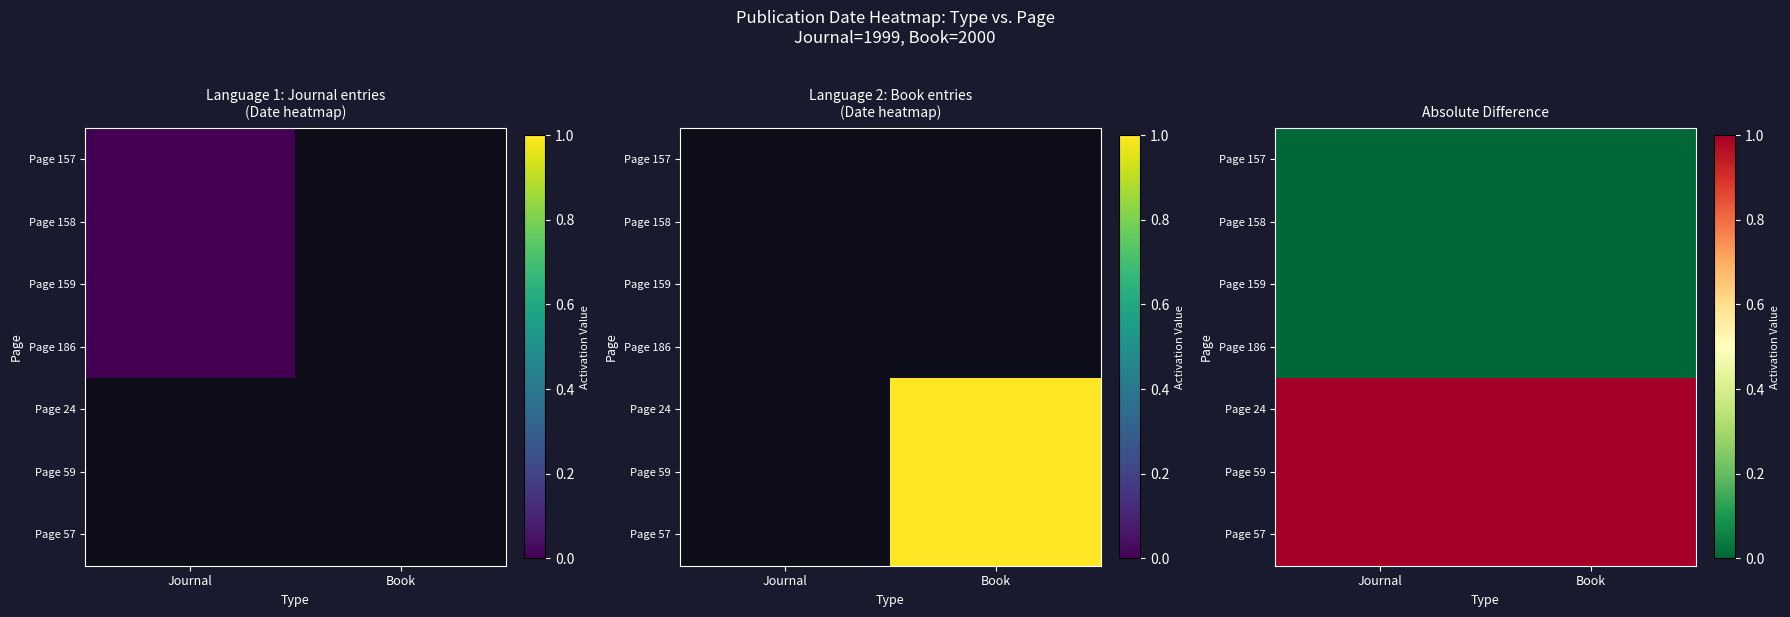

At how many categories does at least one series exceed 0?

2